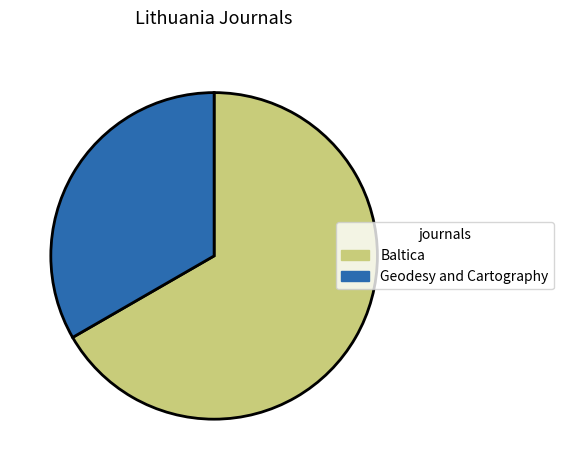

How many segments does this pie chart have?

2